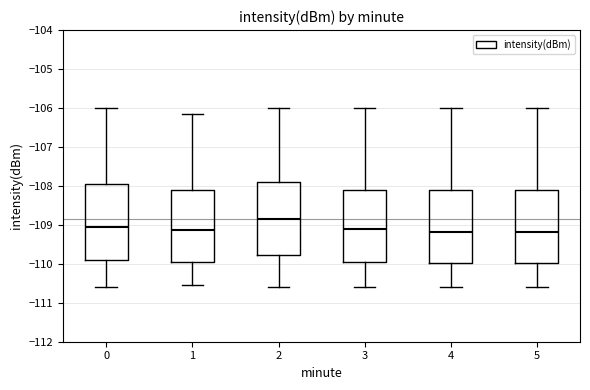

Reading left to right, transcribe this box plot: for each box, give where its median line is, the range the box spans, and where its two whiskers end, as read against the y-axis. The values are not printed on the chart, so give them approximately, as read against the axis.

0: median -109.0, box -109.9 to -108.0, whiskers -110.6 to -106.0
1: median -109.1, box -110.0 to -108.1, whiskers -110.5 to -106.2
2: median -108.8, box -109.8 to -107.9, whiskers -110.6 to -106.0
3: median -109.1, box -110.0 to -108.1, whiskers -110.6 to -106.0
4: median -109.2, box -110.0 to -108.1, whiskers -110.6 to -106.0
5: median -109.2, box -110.0 to -108.1, whiskers -110.6 to -106.0